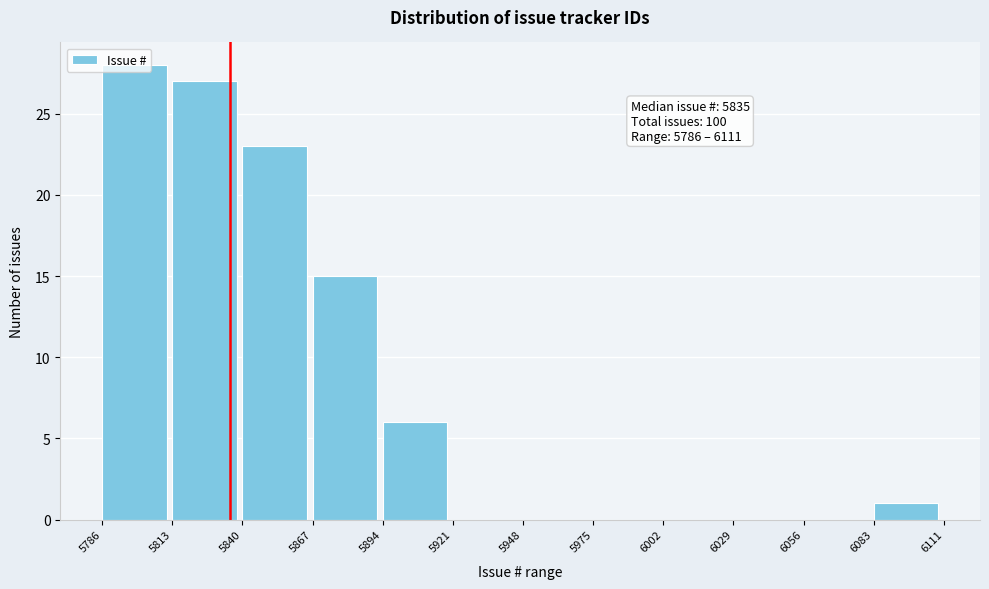

Which range on the x-axis has the tallest bar?

5786 to 5813